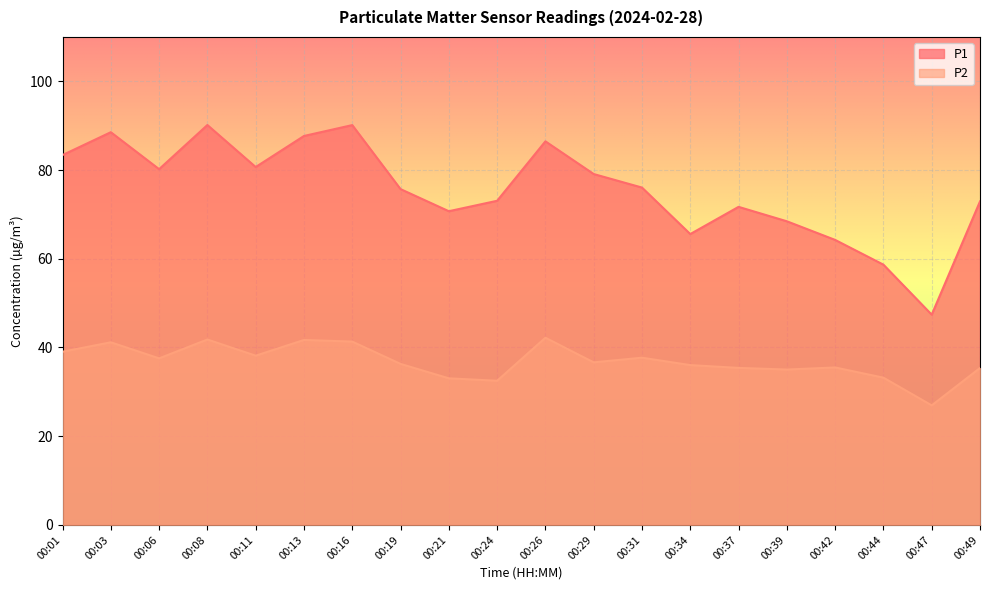

What is the value of the P2 point at the 10th from the left?

32.5